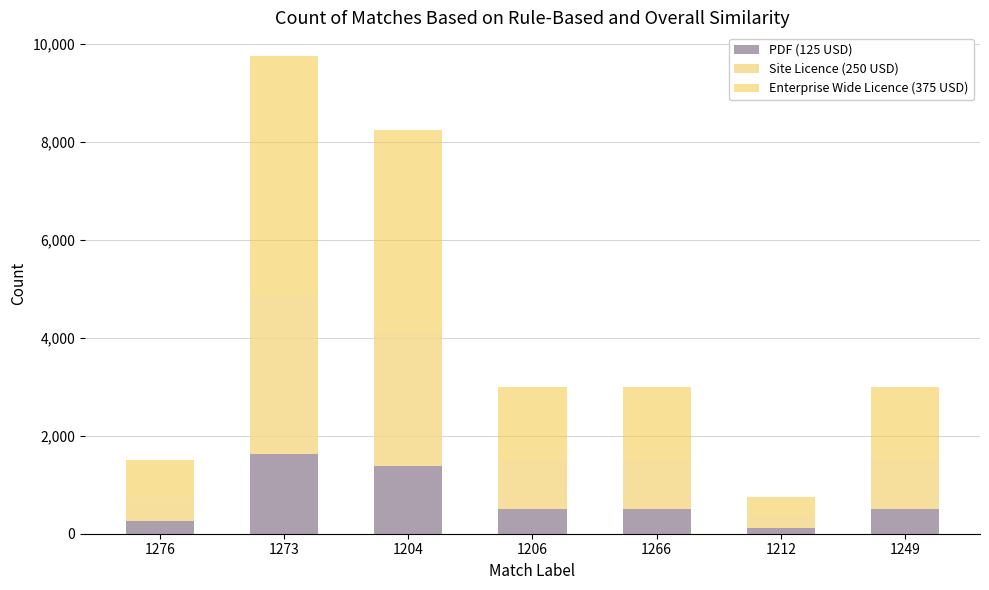

At which category is the sum across all series the highest?

1273